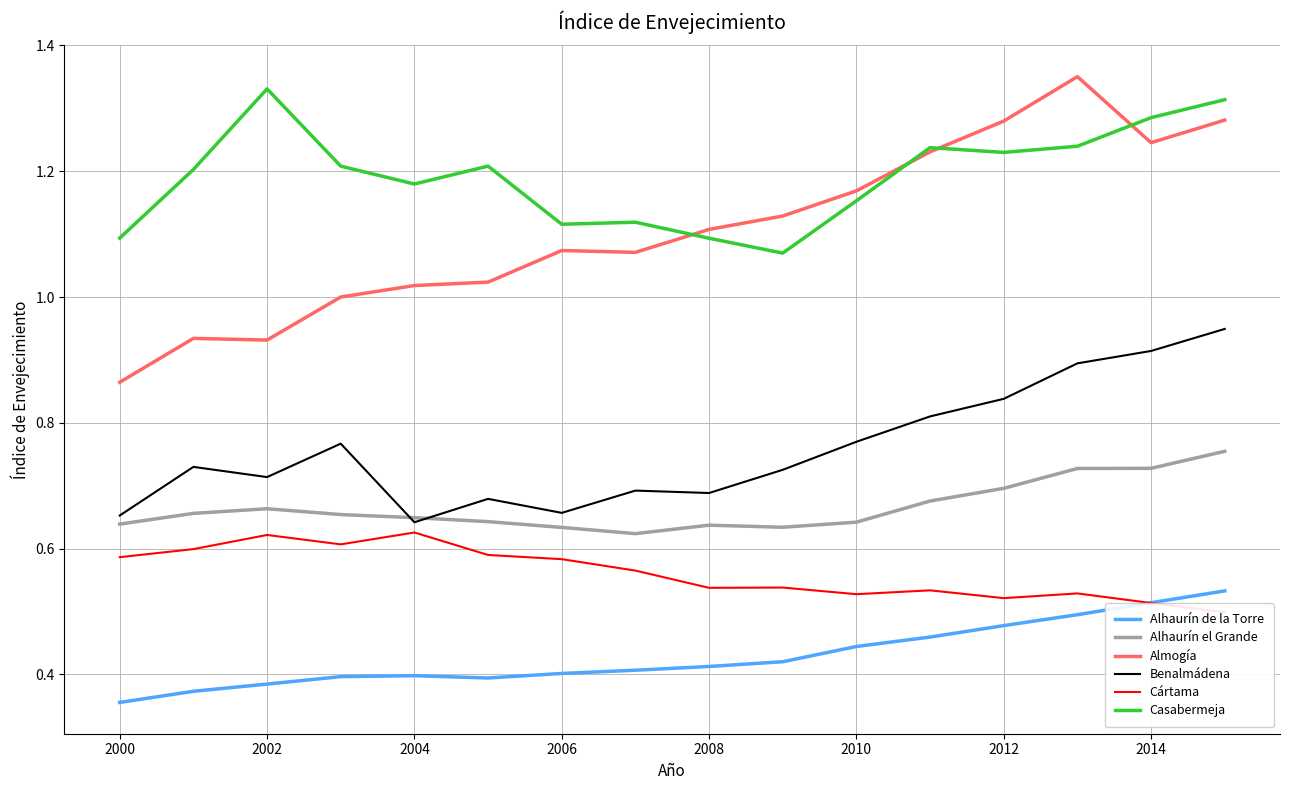

Is the value of Alhaurín el Grande at 2014 greater than the value of Benalmádena at 2004?

Yes